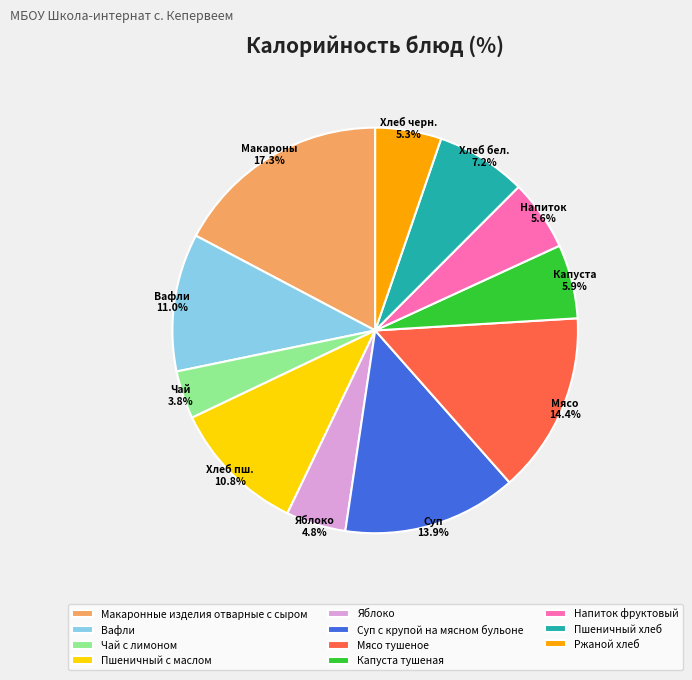

Count the number of slices in the pie.

11